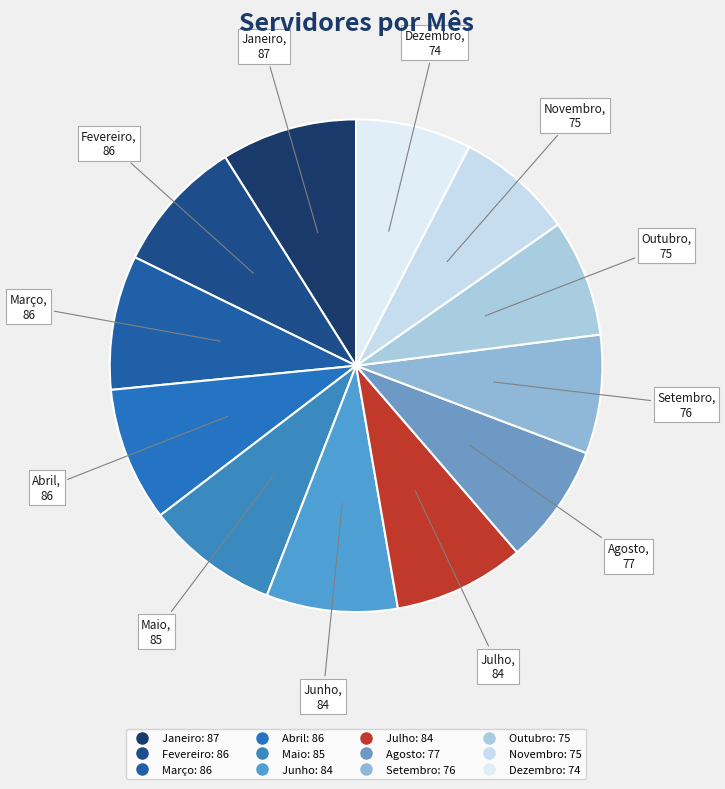

Approximately how many times larger is the value at Julho compared to Agosto?

1.1